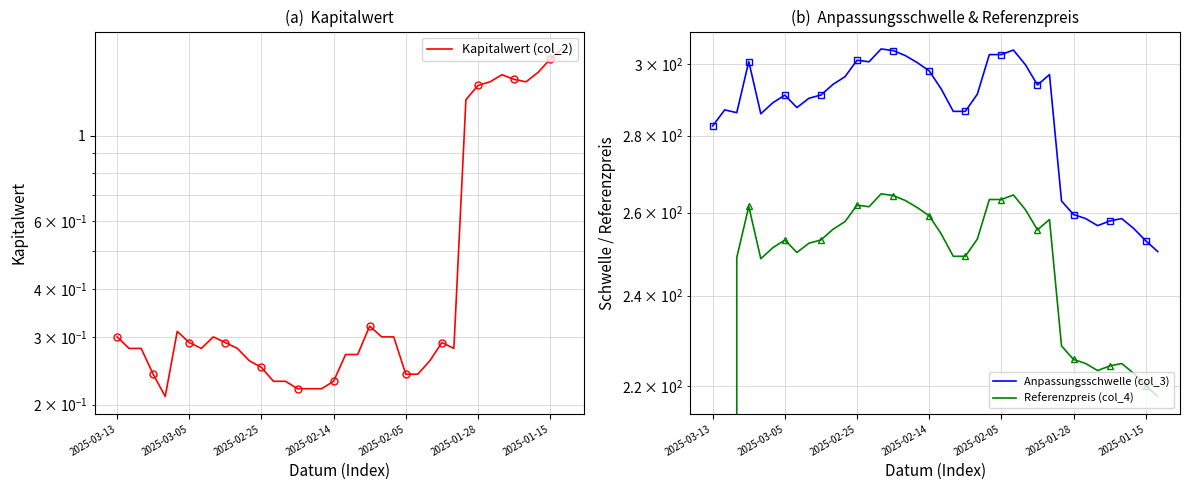

List the labels in order of Anpassungsschwelle (col_3) value, smallest first.

37, 36, 35, 32, 33, 34, 31, 30, 29, 2025-03-13, 2025-02-05, 2025-02-25, 20, 21, 2025-03-05, 7, 2025-01-28, 8, 2025-01-15, 9, 22, 19, 27, 10, 11, 28, 18, 26, 17, 13, 2025-02-14, 12, 16, 23, 24, 15, 25, 14